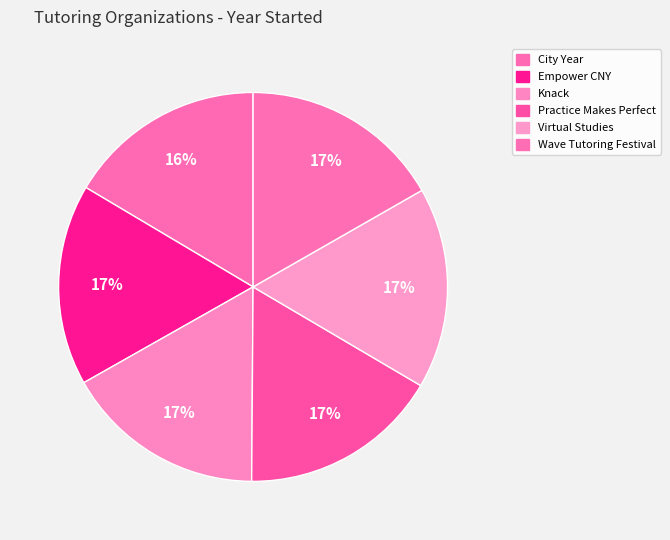

Does Knack represent more than half of the total?

No